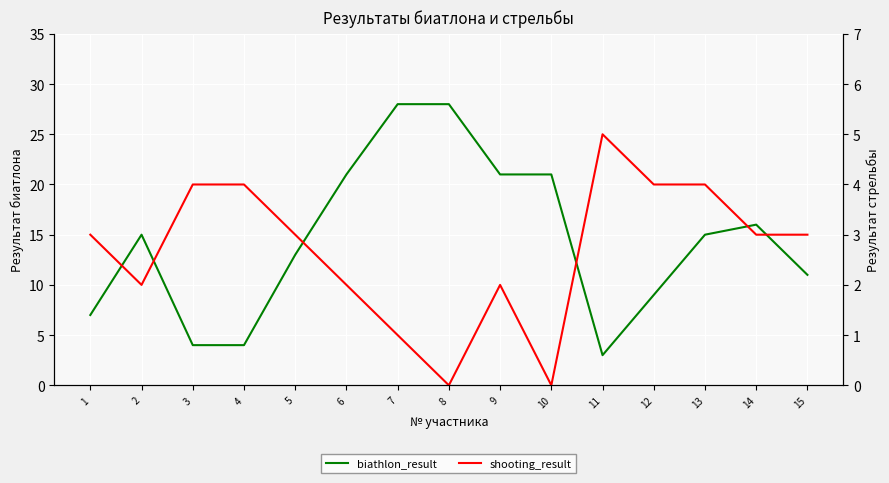

What is the value of the shooting_result point at the 4th from the left?

4